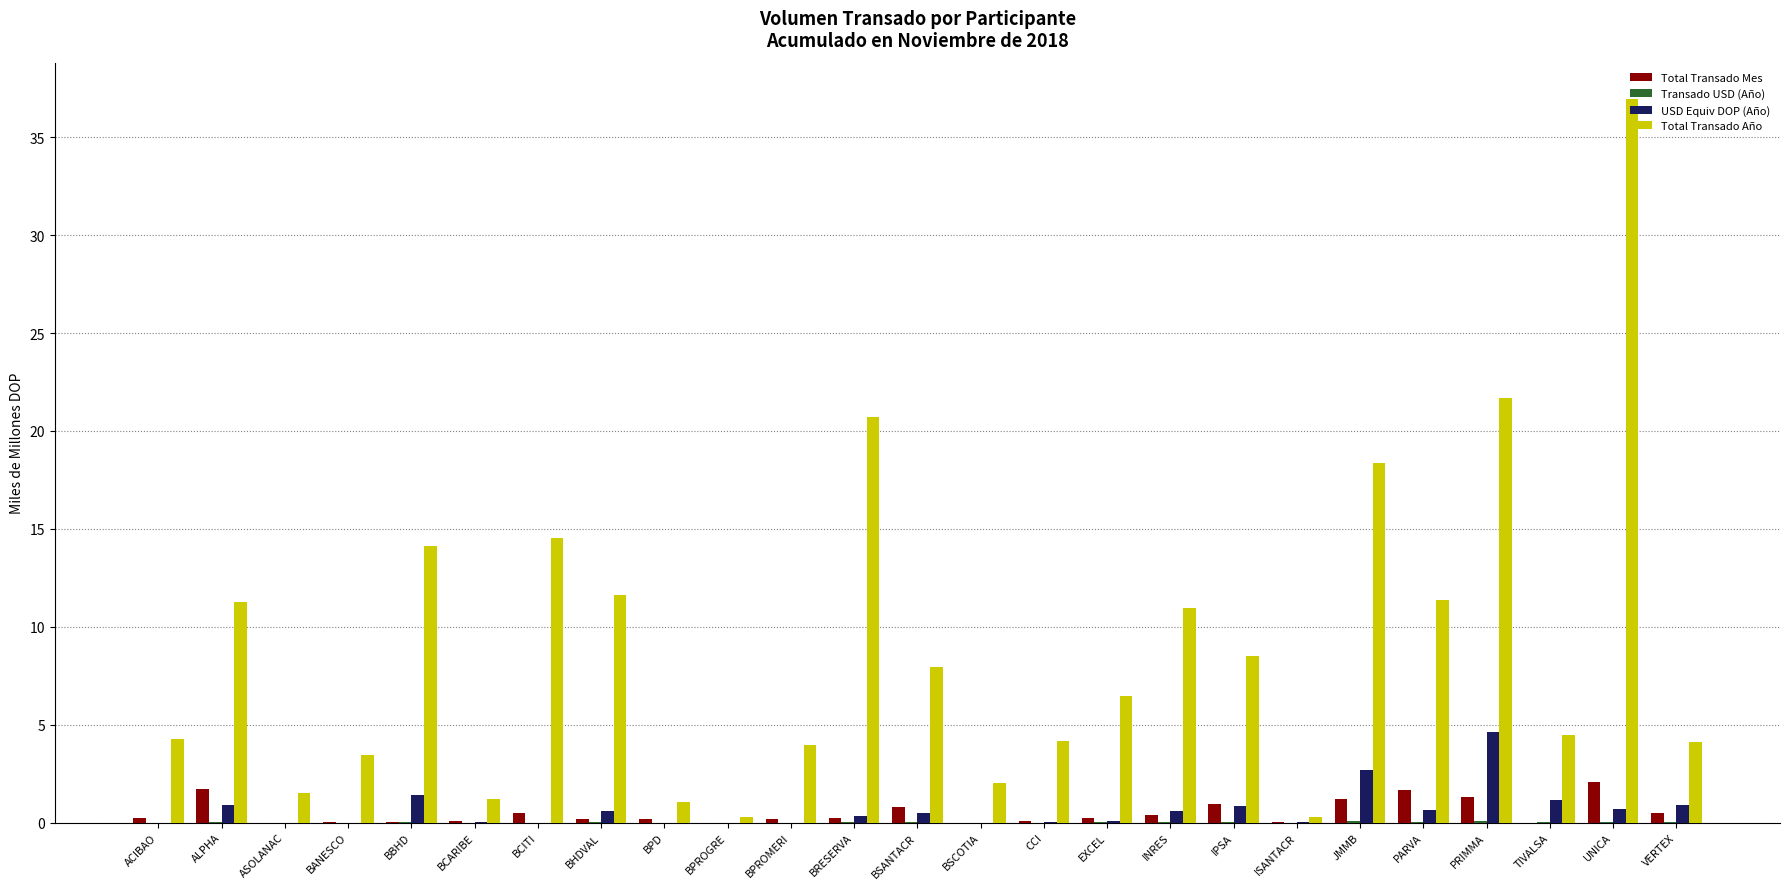

What is the highest value of the Total Transado Mes series?

2.1